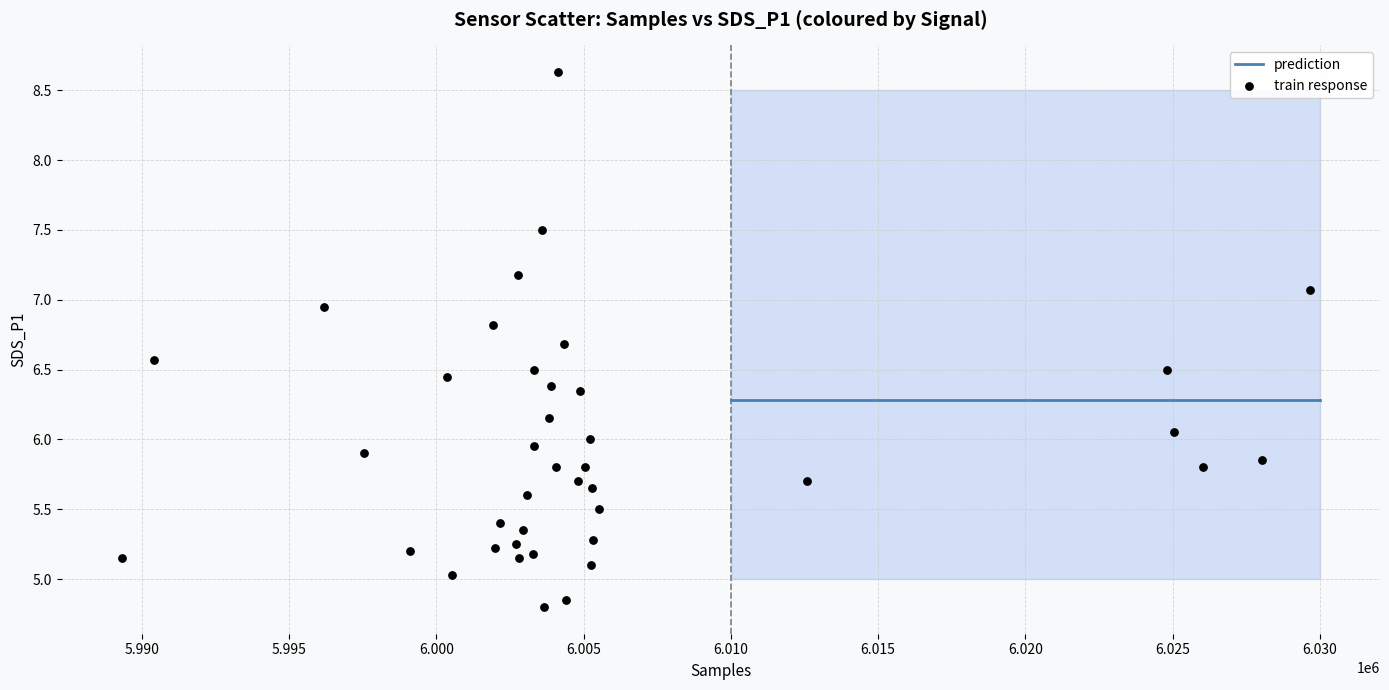

What is the range of Y values (max minus min)?

3.8